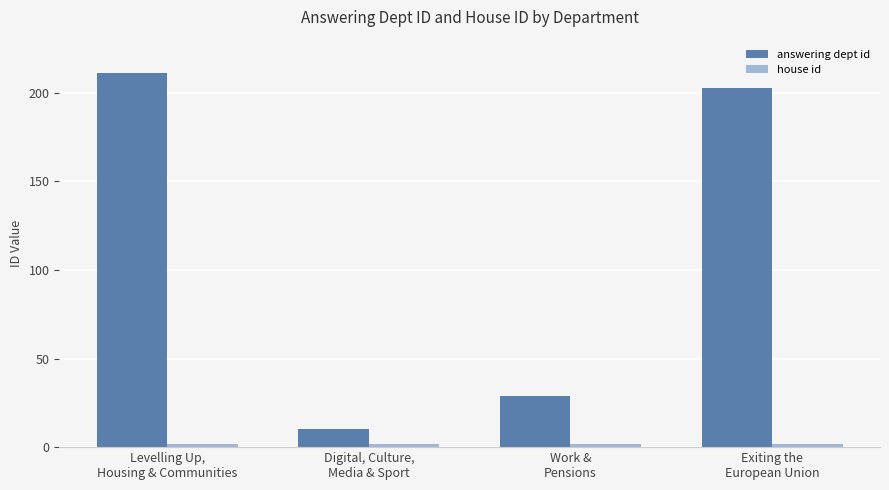

What is the average value of the answering dept id series?

113